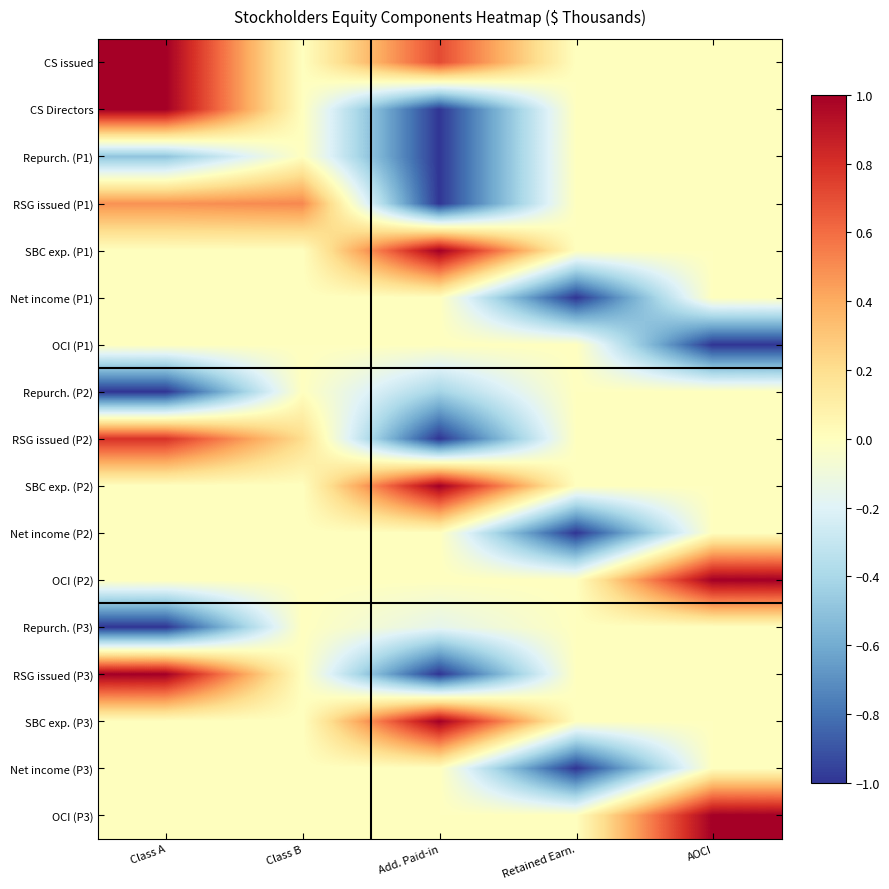

Reading left to right, transcribe all the data shown in this chart.

CS issued: Class A=1.0	Class B=0.0	Add. Paid-in=0.7	Retained Earn.=0.0	AOCI=0.0
CS Directors: Class A=1.0	Class B=0.0	Add. Paid-in=-1.0	Retained Earn.=0.0	AOCI=0.0
Repurch. (P1): Class A=-0.5	Class B=0.0	Add. Paid-in=-1.0	Retained Earn.=0.0	AOCI=0.0
RSG issued (P1): Class A=0.5	Class B=0.5	Add. Paid-in=-1.0	Retained Earn.=0.0	AOCI=0.0
SBC exp. (P1): Class A=0.0	Class B=0.0	Add. Paid-in=1.0	Retained Earn.=0.0	AOCI=0.0
Net income (P1): Class A=0.0	Class B=0.0	Add. Paid-in=0.0	Retained Earn.=-1.0	AOCI=0.0
OCI (P1): Class A=0.0	Class B=0.0	Add. Paid-in=0.0	Retained Earn.=0.0	AOCI=-1.0
Repurch. (P2): Class A=-1.0	Class B=0.0	Add. Paid-in=-0.4	Retained Earn.=0.0	AOCI=0.0
RSG issued (P2): Class A=0.8	Class B=0.2	Add. Paid-in=-1.0	Retained Earn.=0.0	AOCI=0.0
SBC exp. (P2): Class A=0.0	Class B=0.0	Add. Paid-in=1.0	Retained Earn.=0.0	AOCI=0.0
Net income (P2): Class A=0.0	Class B=0.0	Add. Paid-in=0.0	Retained Earn.=-1.0	AOCI=0.0
OCI (P2): Class A=0.0	Class B=0.0	Add. Paid-in=0.0	Retained Earn.=0.0	AOCI=1.0
Repurch. (P3): Class A=-1.0	Class B=0.0	Add. Paid-in=-0.2	Retained Earn.=0.0	AOCI=0.0
RSG issued (P3): Class A=1.0	Class B=0.0	Add. Paid-in=-1.0	Retained Earn.=0.0	AOCI=0.0
SBC exp. (P3): Class A=0.0	Class B=0.0	Add. Paid-in=1.0	Retained Earn.=0.0	AOCI=0.0
Net income (P3): Class A=0.0	Class B=0.0	Add. Paid-in=0.0	Retained Earn.=-1.0	AOCI=0.0
OCI (P3): Class A=0.0	Class B=0.0	Add. Paid-in=0.0	Retained Earn.=0.0	AOCI=1.0